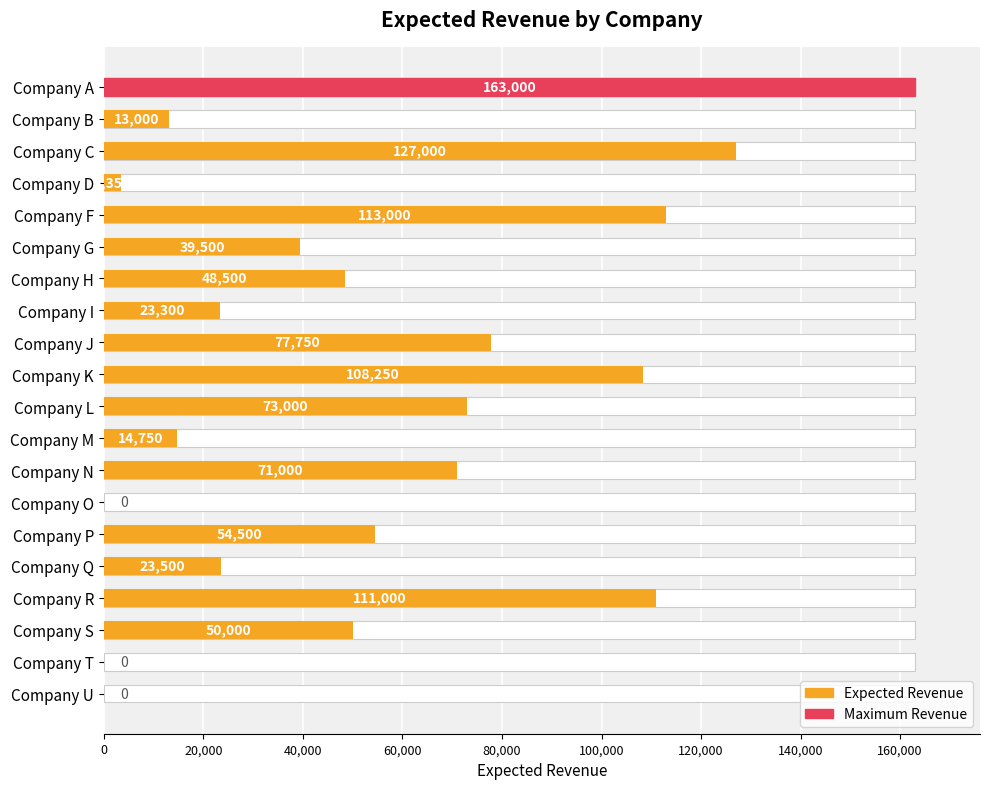

What is the maximum value shown in the chart?

163000